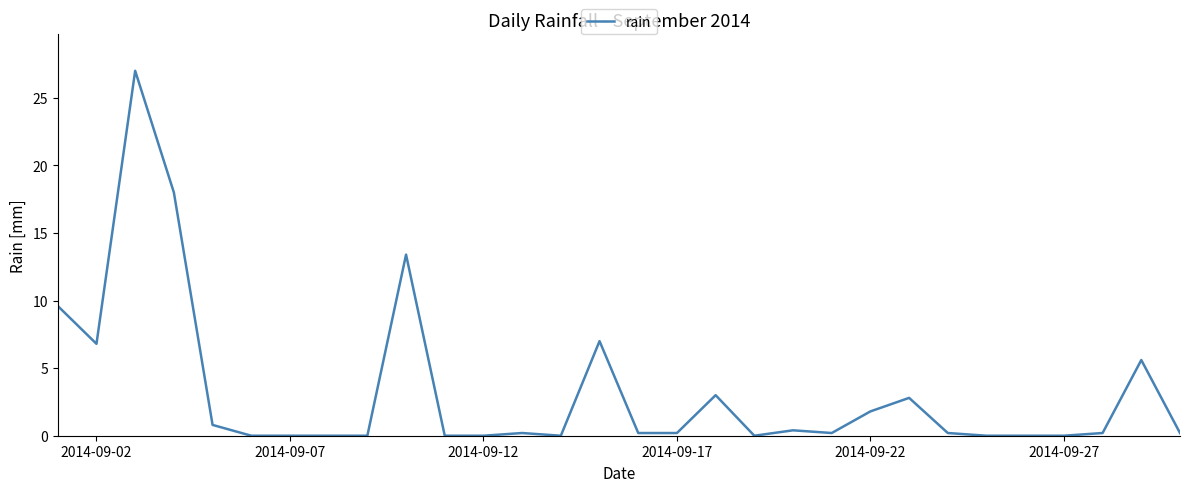

How many lines are shown in the chart?

1